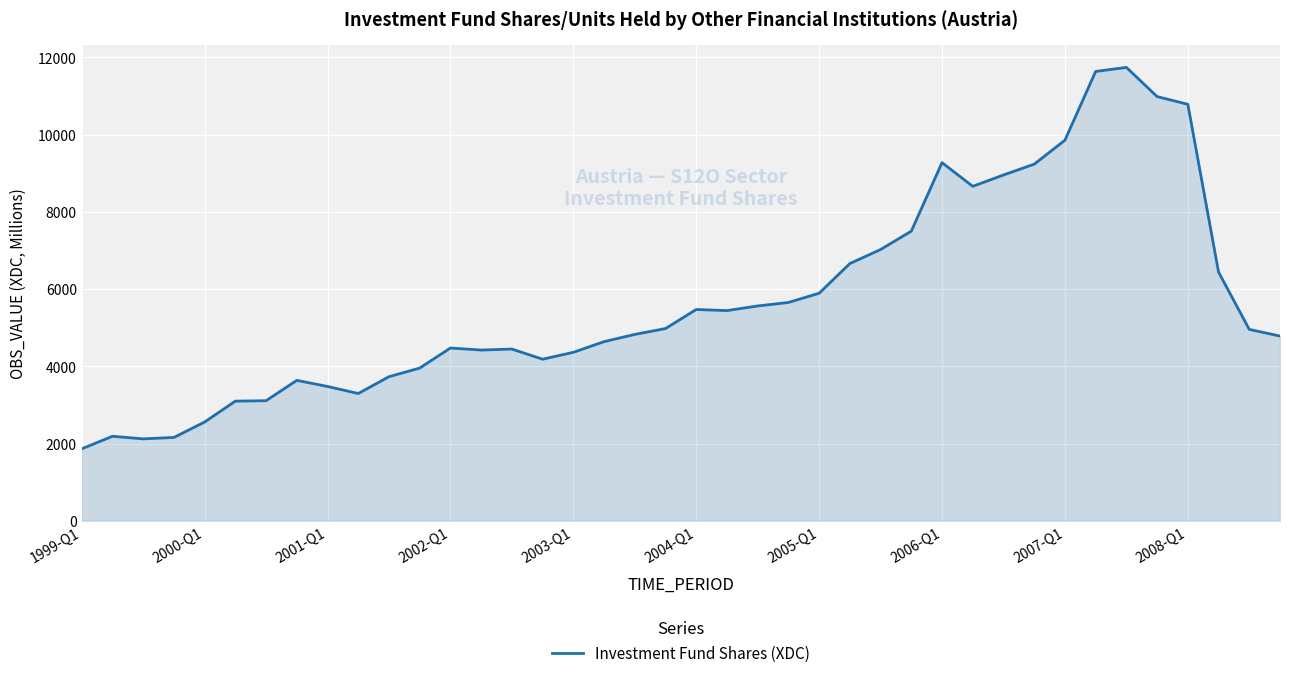

True or false: there are more than 1 points higher than both neighbors.

True